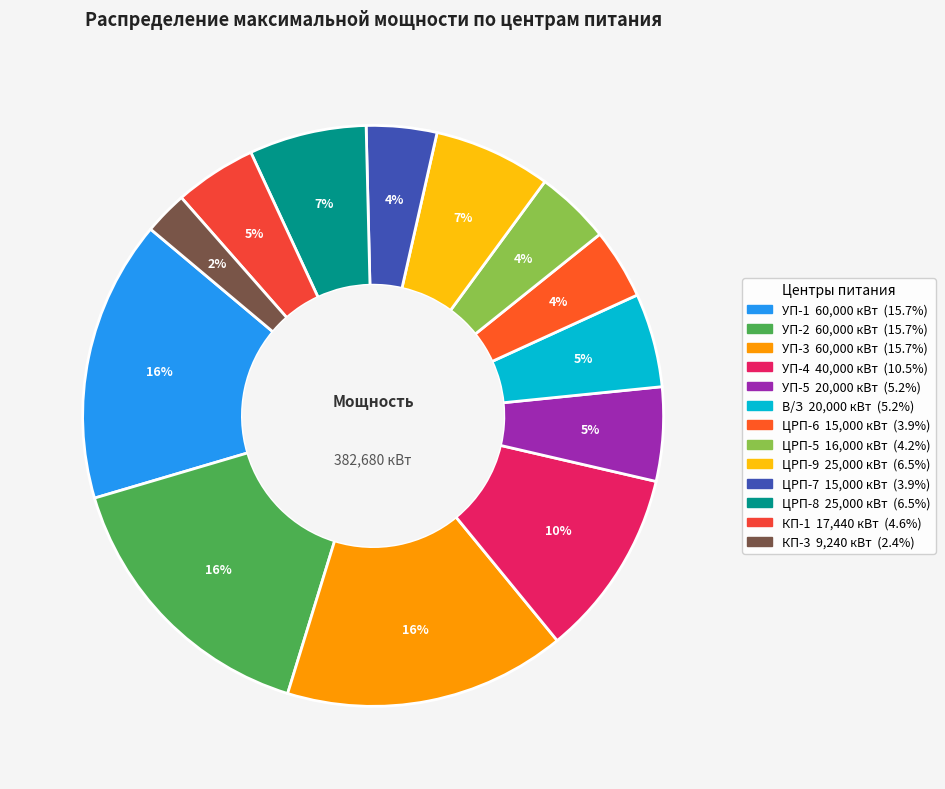

What percentage is the УП-4 slice, to the nearest percent?

10%